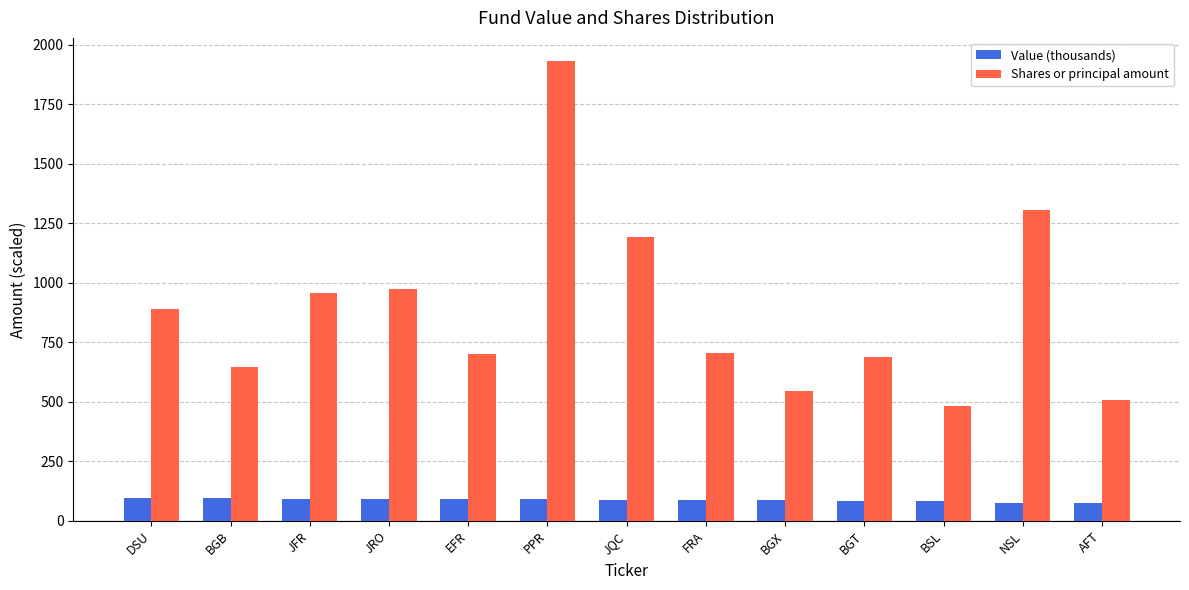

At which label does Shares or principal amount reach its minimum?

BSL